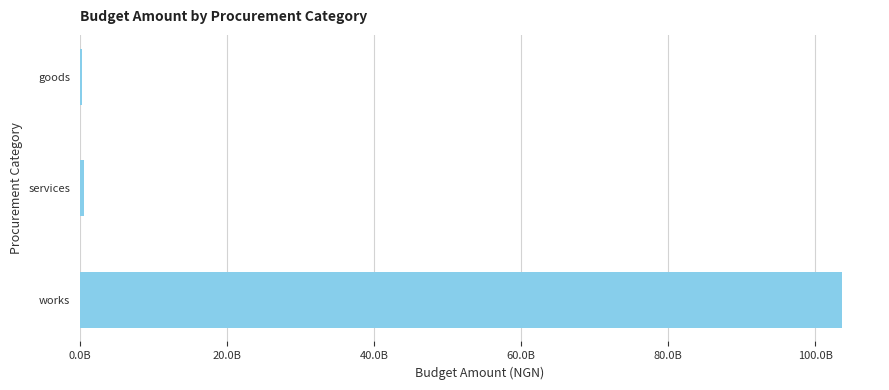

Does the chart contain any negative values?

No